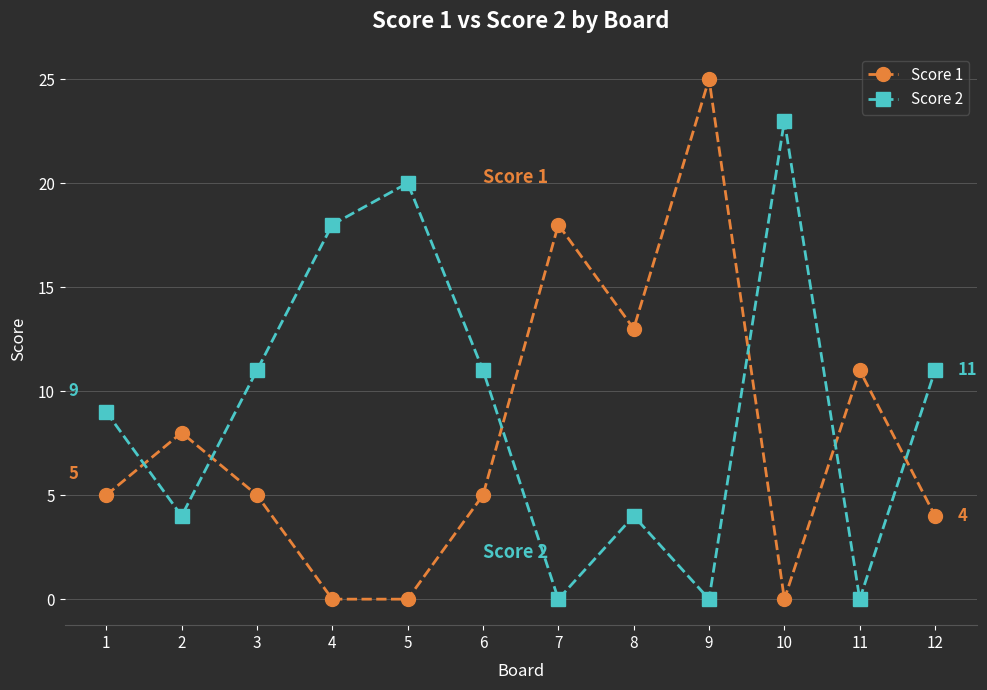

How many interior local peaks does the Score 2 series have?

3